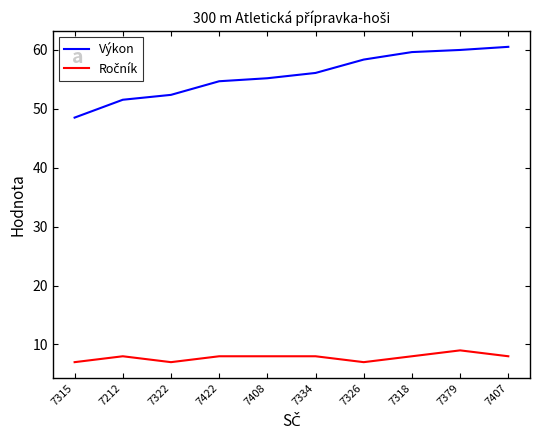

Where is Výkon nearest to the value 54?

7422